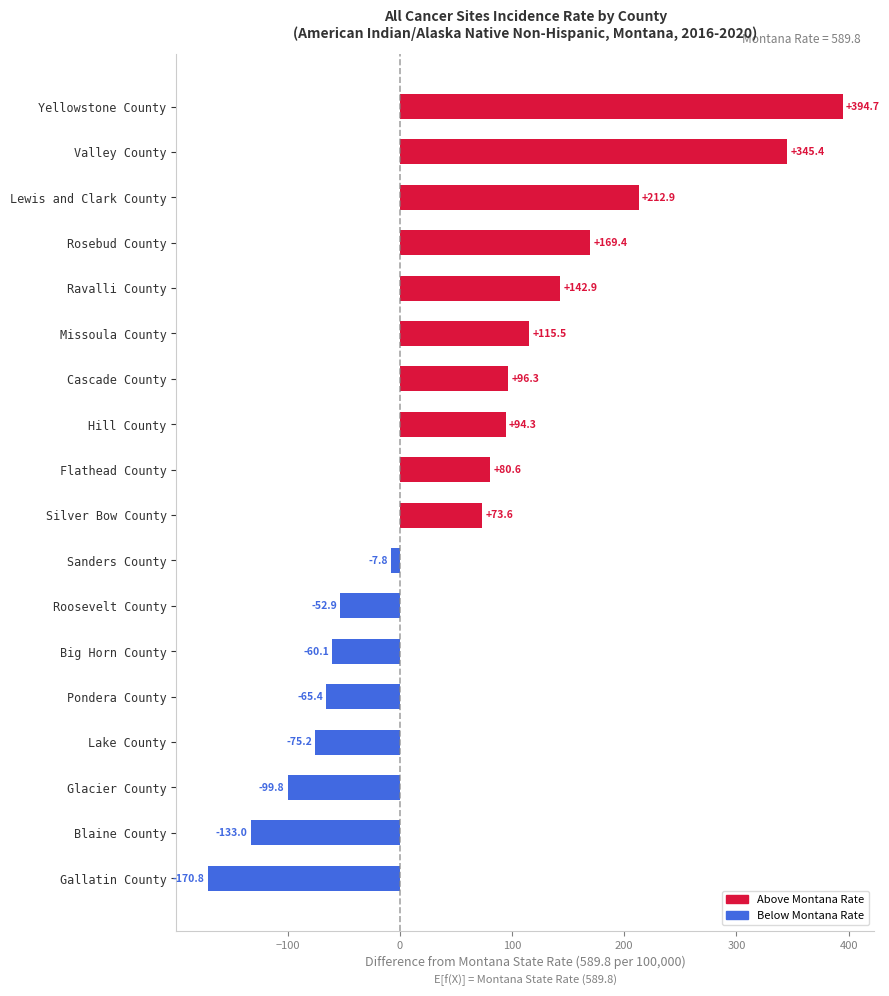

What is the average value?

58.9